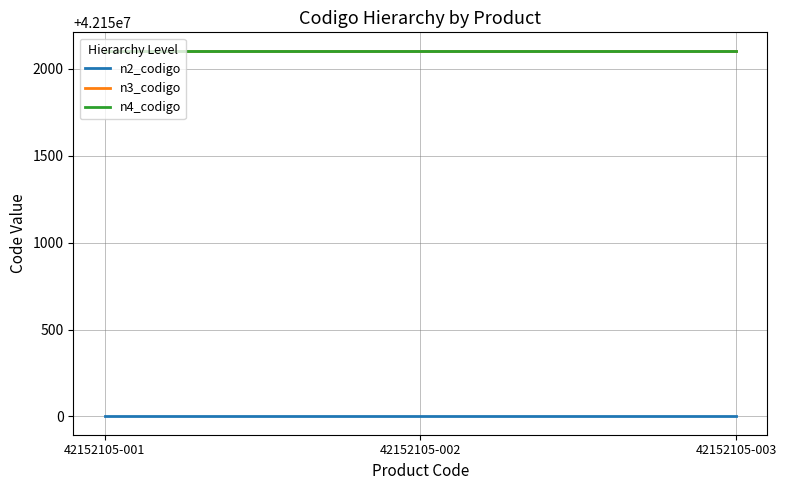

Count the number of categories in the chart.

3